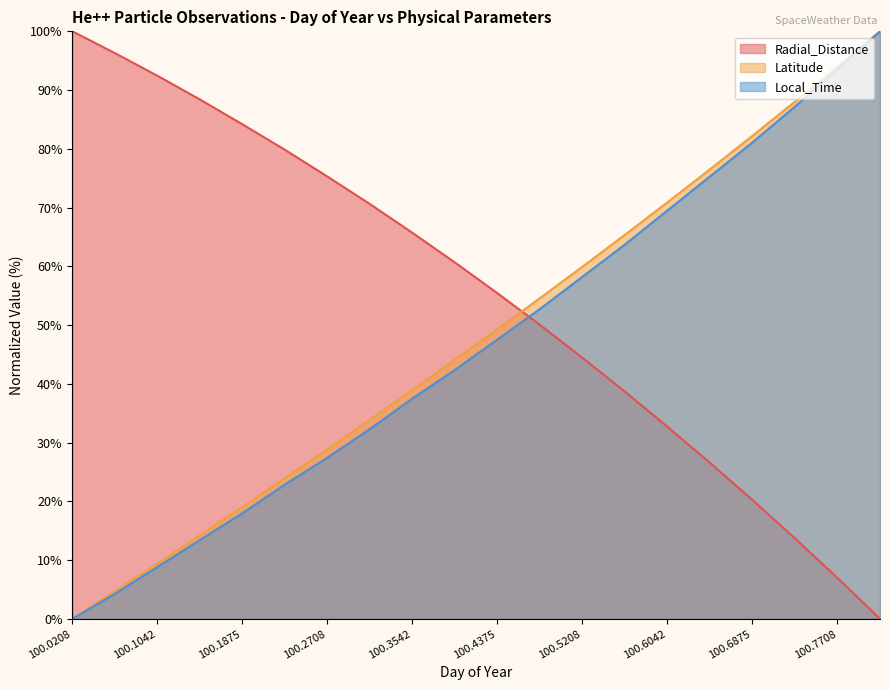

Where does the Local_Time series first go above 47?

100.4375